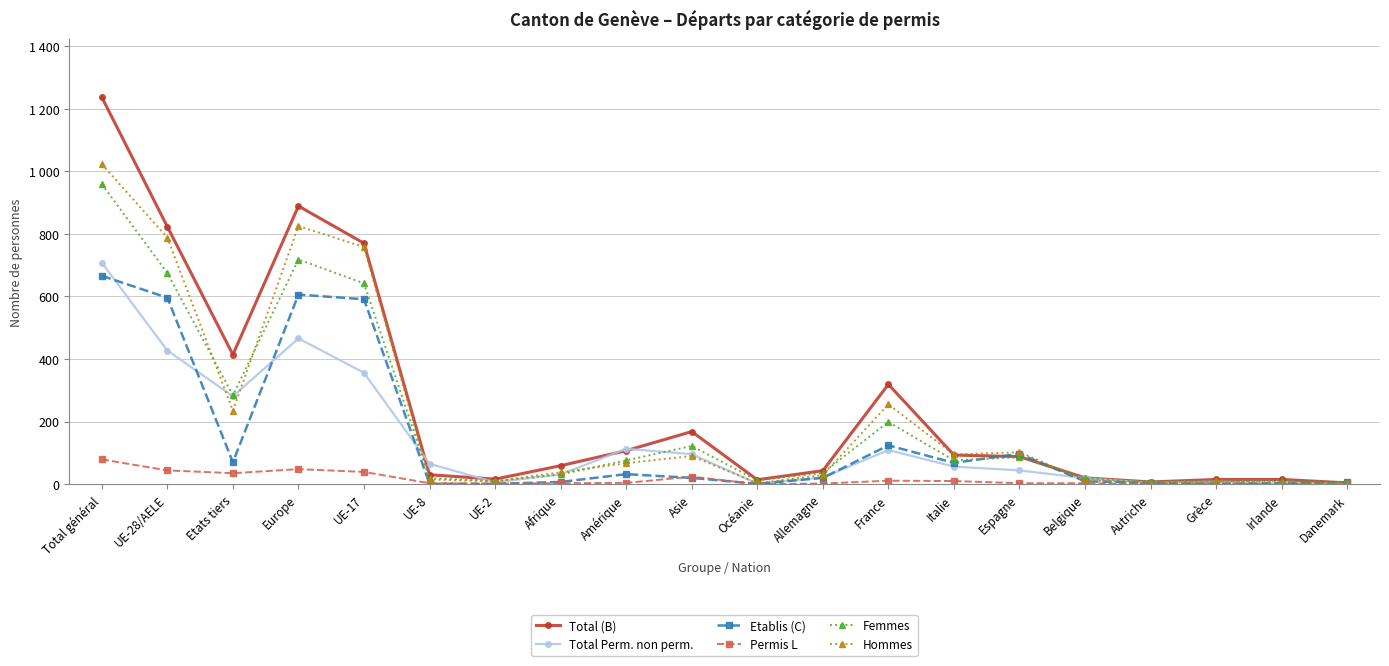

What is the spread (max minus min) of values at Irlande?

15